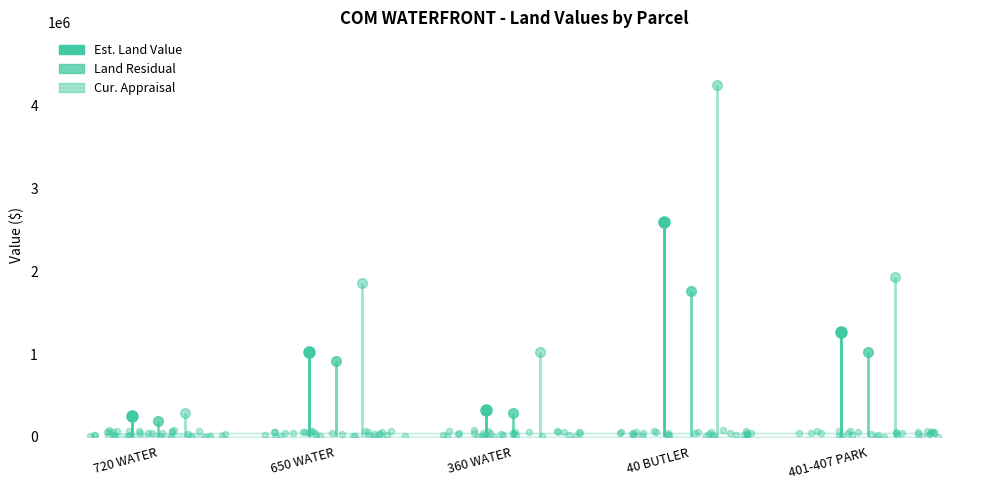

What is the ratio of the value at 401-407 PARK to the value at 720 WATER?

5.1